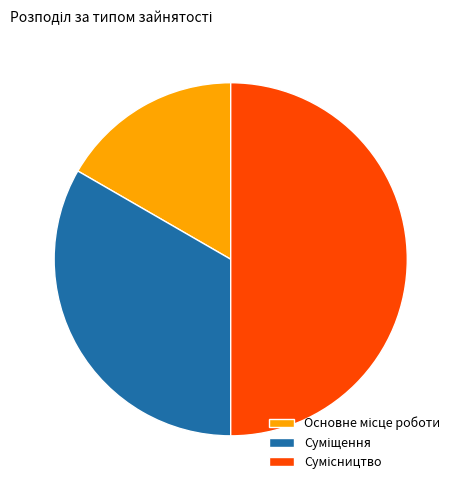

Count the number of slices in the pie.

3